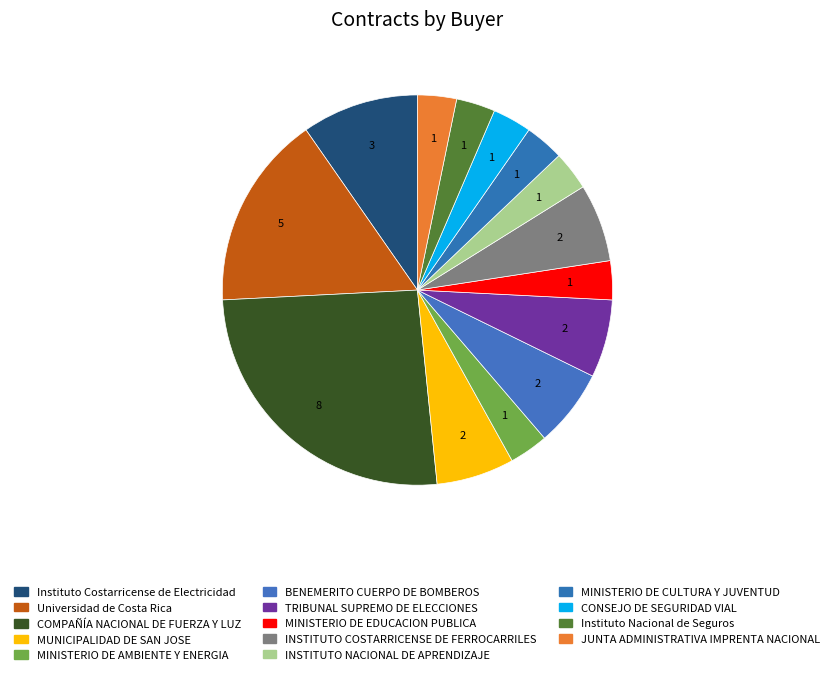

Does any single category account for the majority?

No